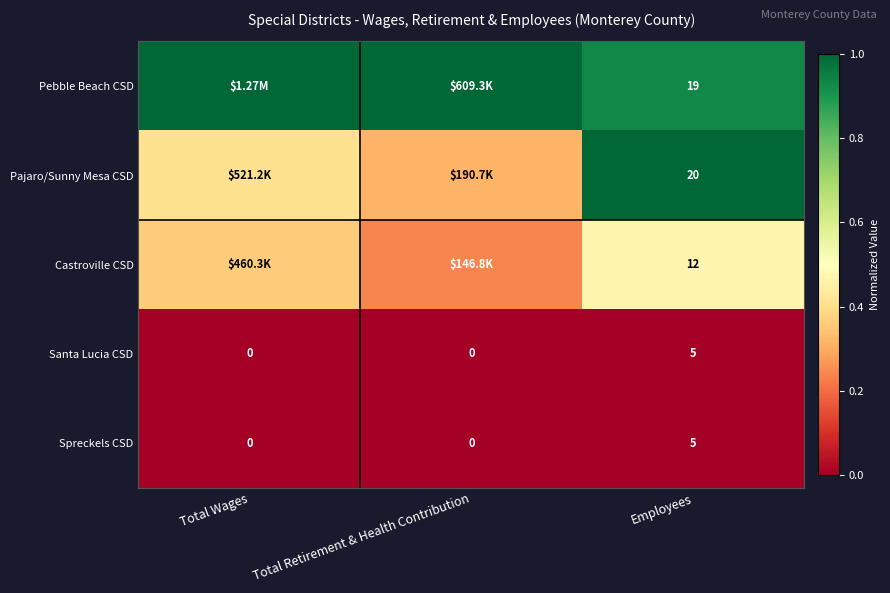

At which label does Spreckels CSD reach its peak?

Employees